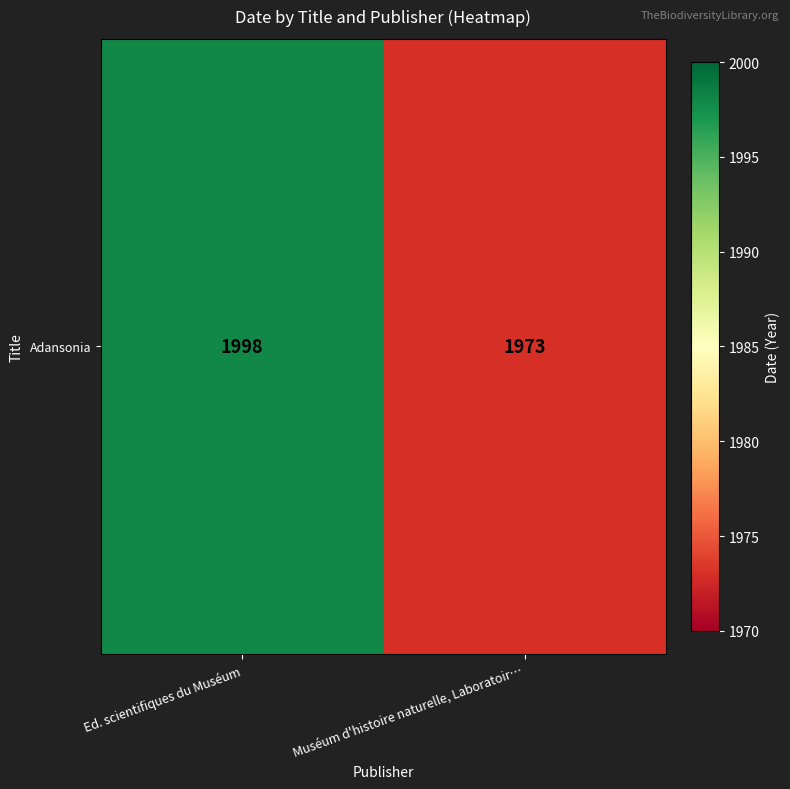

Reading right to left, transcribe all the data shown in this chart.

1973	1998